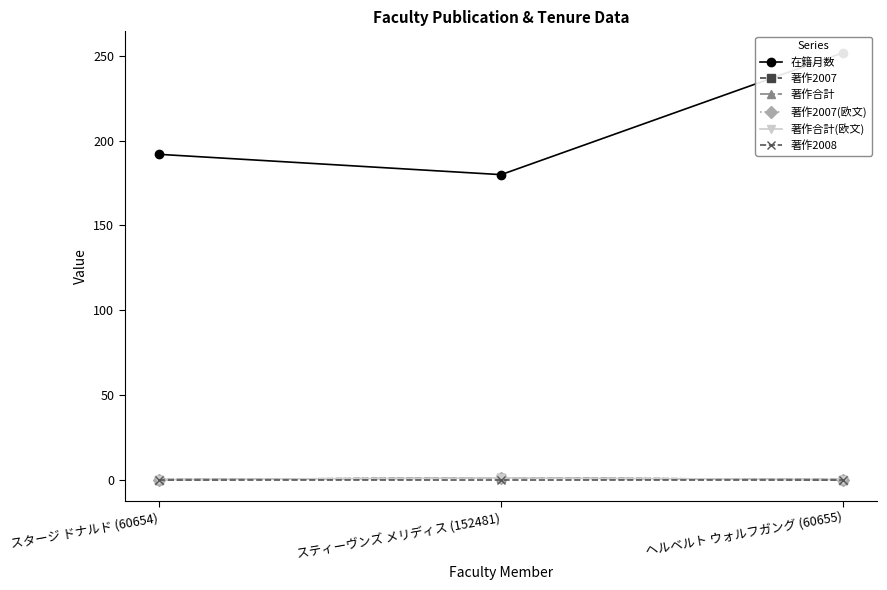

Is this an area chart (filled region under the line)?

No